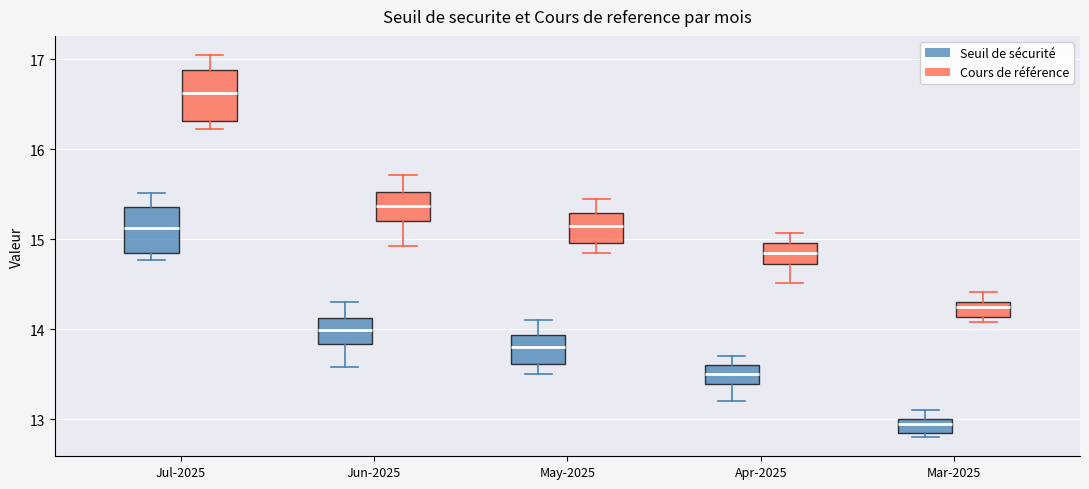

Which box has the highest median line?

Jul-2025 (Cours de référence)